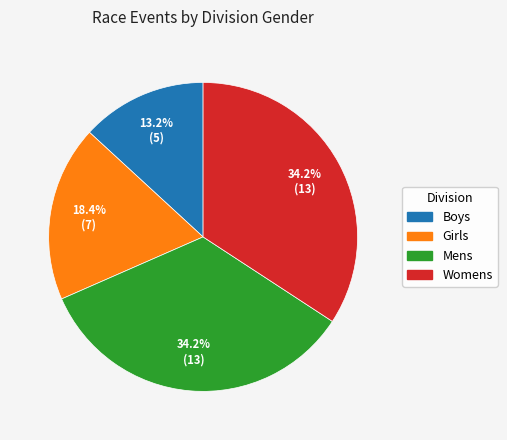

Does Womens represent more than half of the total?

No